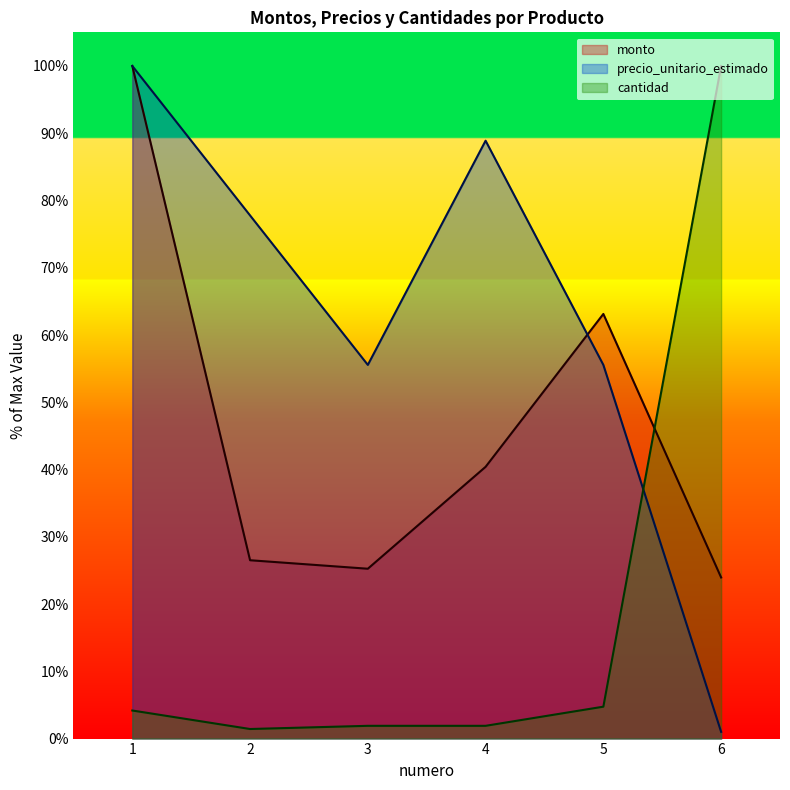

Reading right to left, extract all data points from this chart.

monto: 24.0	63.1	40.4	25.3	26.5	100.0
precio_unitario_estimado: 1.0	55.6	88.9	55.6	77.8	100.0
cantidad: 100.0	4.7	1.9	1.9	1.4	4.2